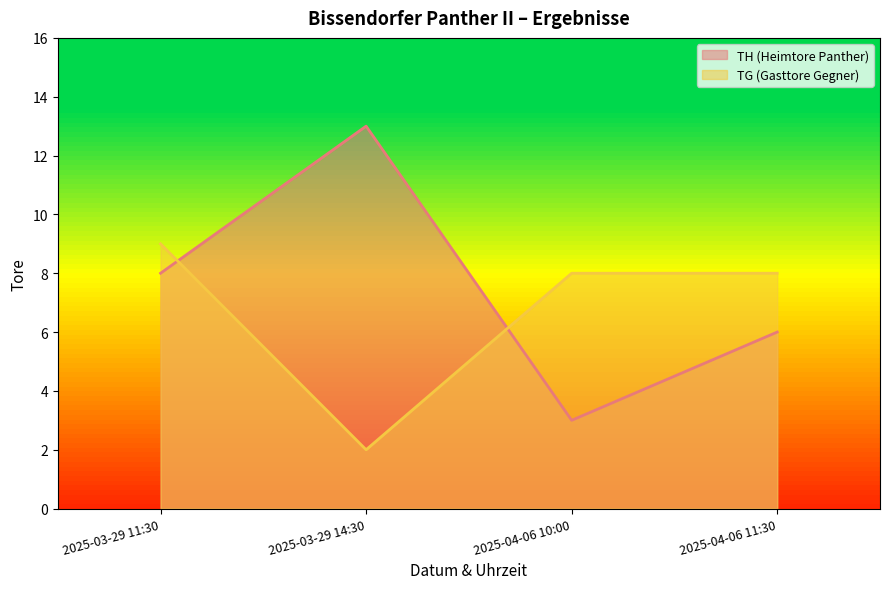

True or false: TG and TH intersect in this chart.

True